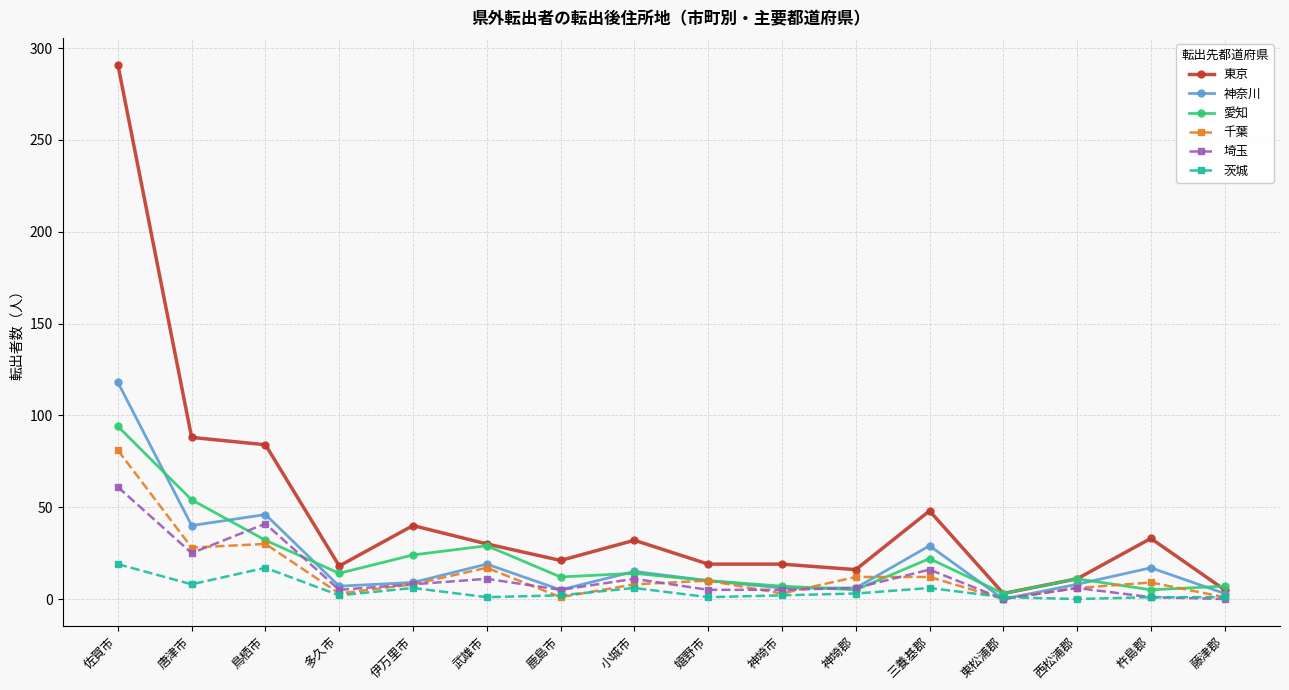

What is the difference between the second highest and minimum values in the 神奈川 series?

46